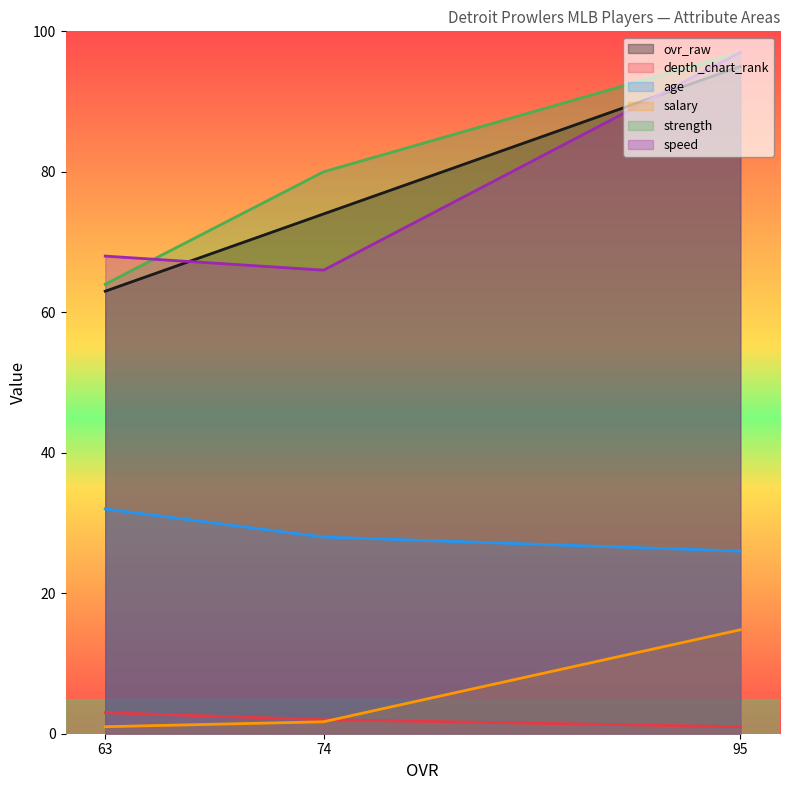

List the series in order of their peak value, highest first.

strength, speed, ovr_raw, age, salary, depth_chart_rank